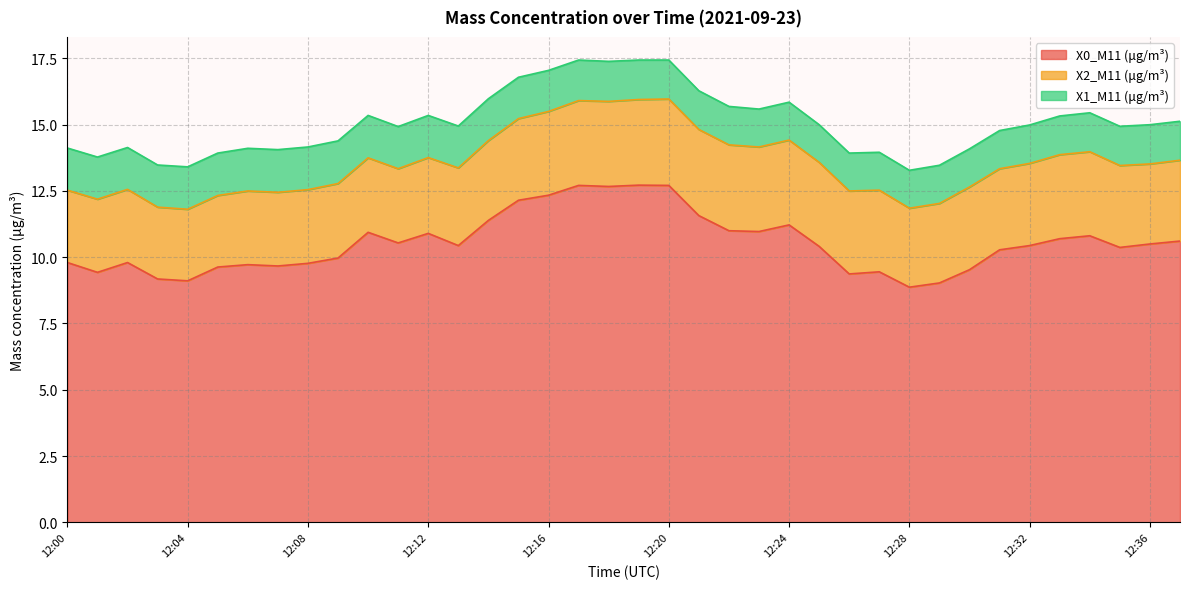

Which series has the largest total across all categories?

X0_M11 (μg/m³)